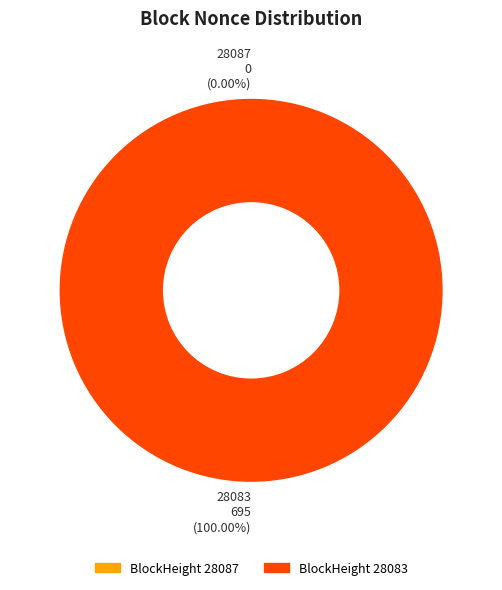

True or false: 28087 accounts for 0% of the total.

True